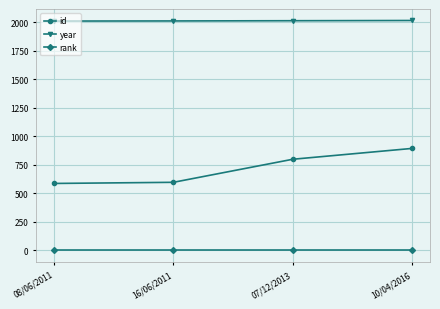

Which series changed the most between 08/06/2011 and 10/04/2016?

id